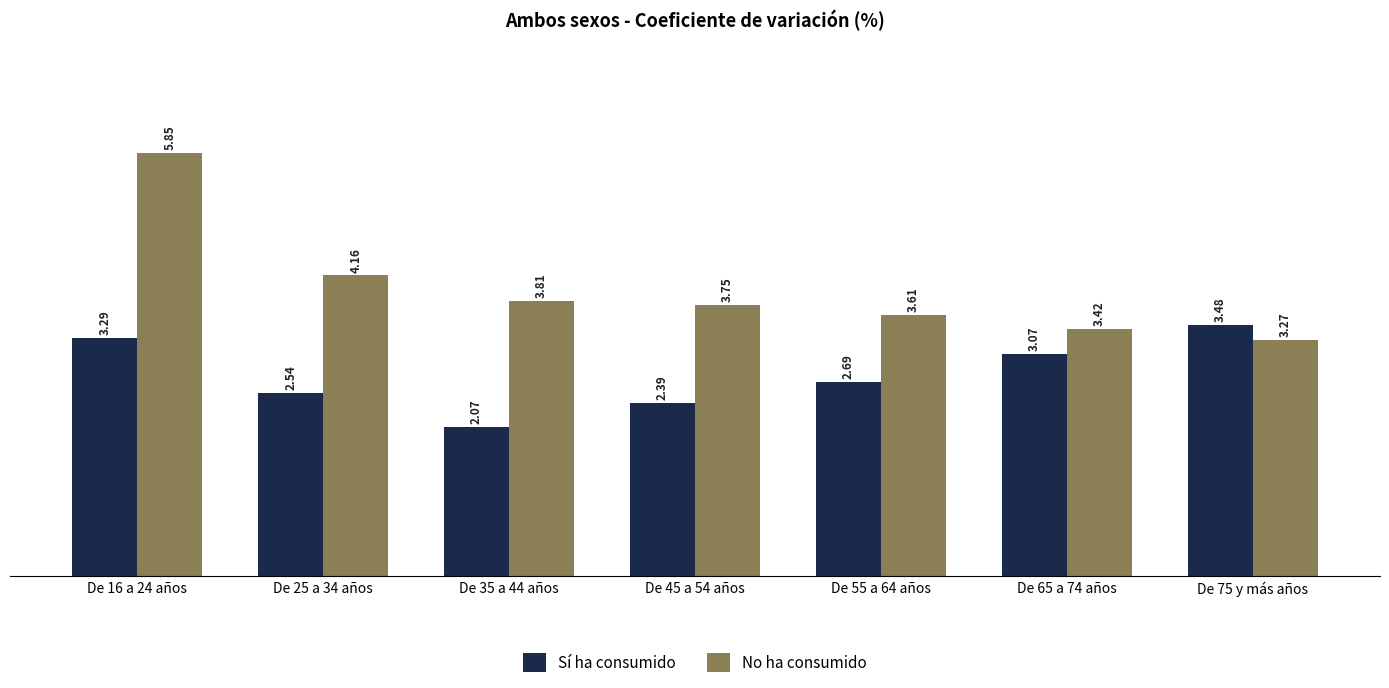

Is the value of No ha consumido at De 25 a 34 años greater than the value of Sí ha consumido at De 25 a 34 años?

Yes